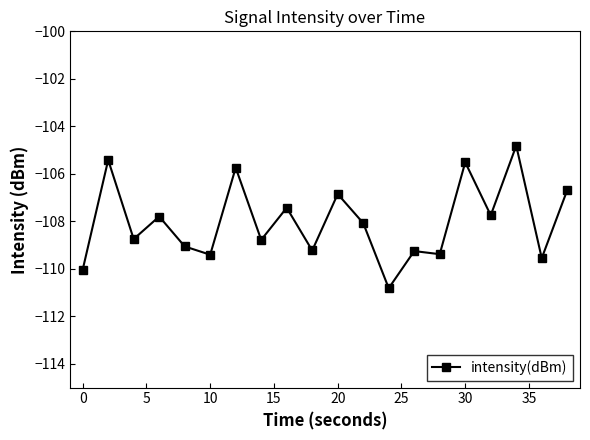

What is the average value?

-108.0